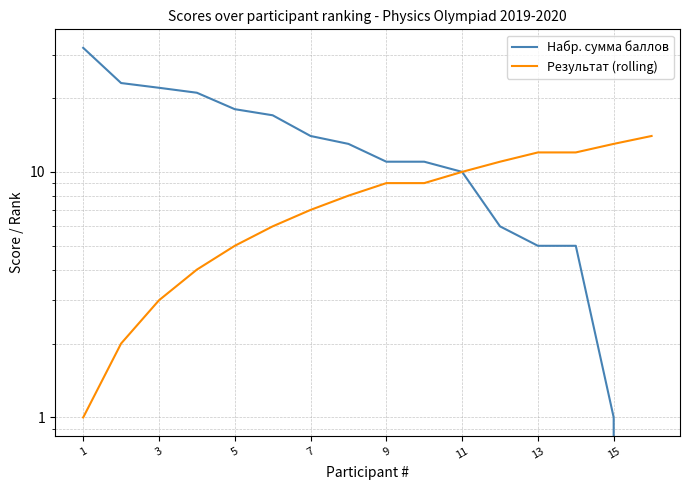

Where does the Набр. сумма баллов series first go above 13?

1